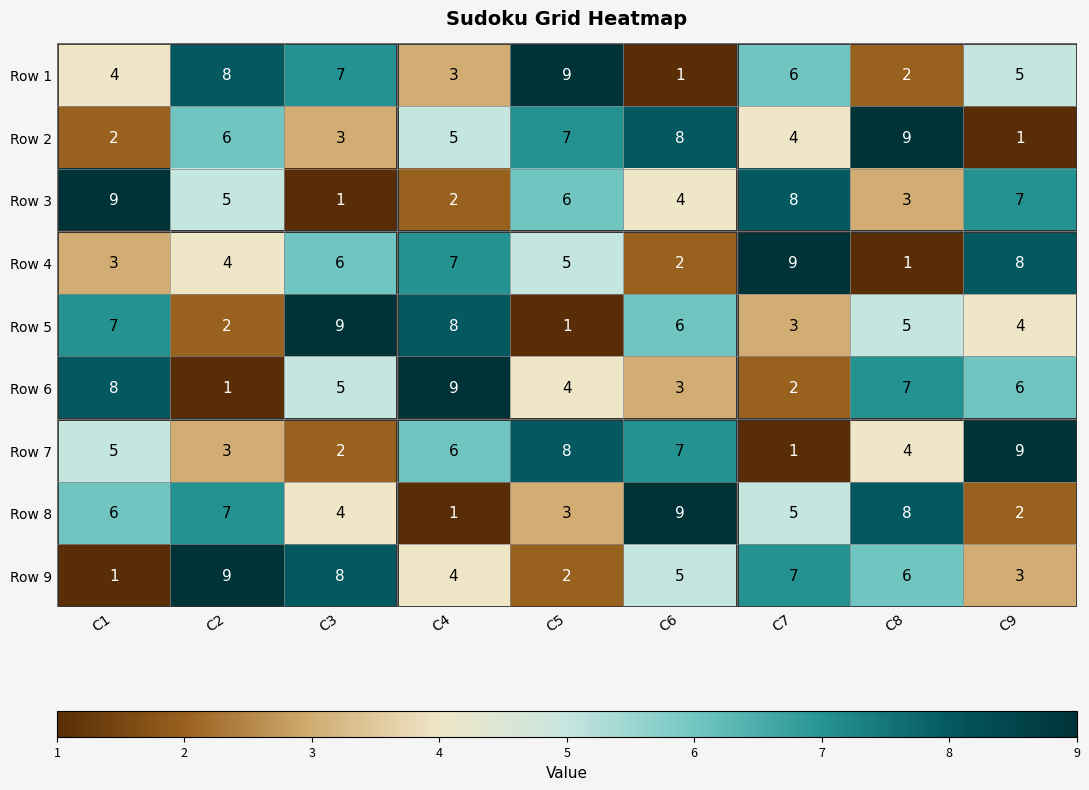

Rank the categories by Row 9 value from lowest to highest.

C1, C5, C9, C4, C6, C8, C7, C3, C2